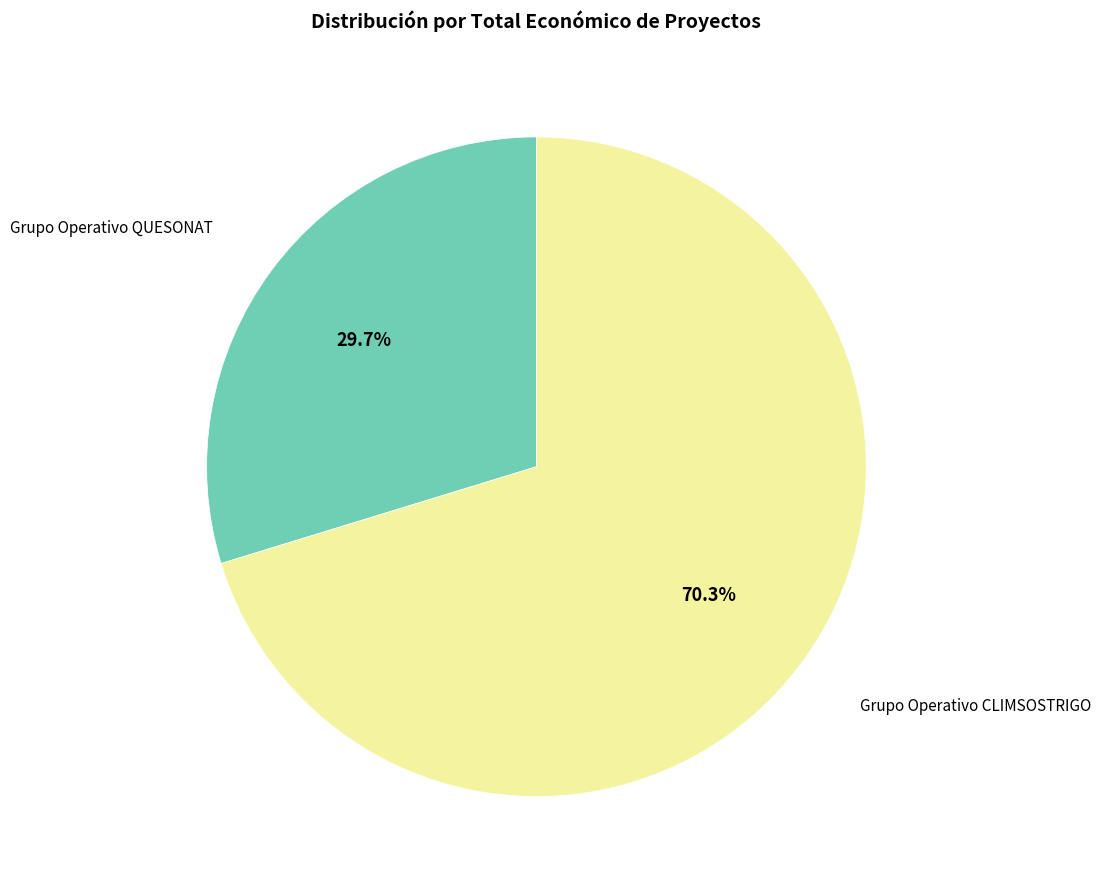

Is there any slice that represents more than half of the pie?

Yes